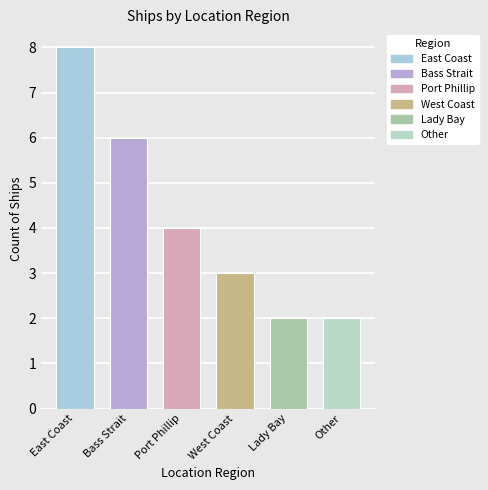

Between Other and Port Phillip, which is larger?

Port Phillip